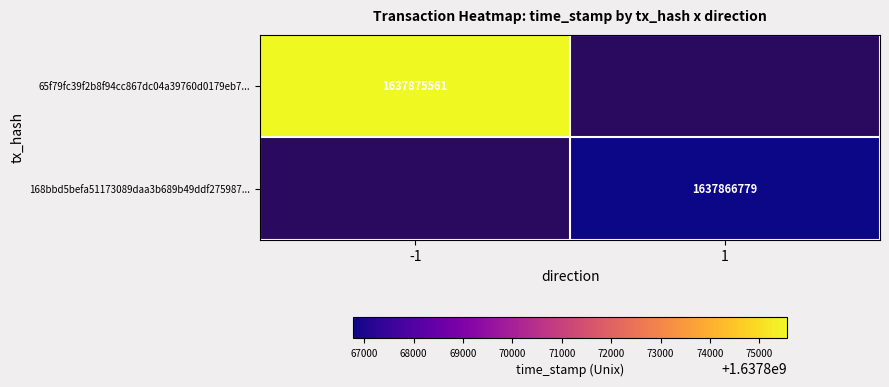

The 168bbd5befa51173089daa3b689b49ddf275987... series shows 1637866779 at 1. True or false?

True